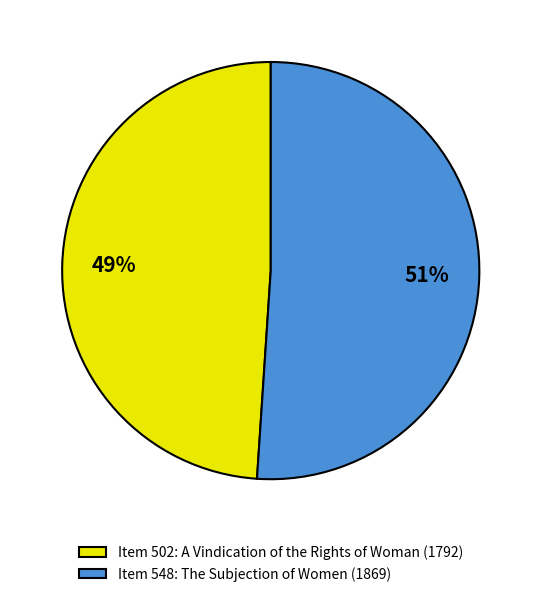

What is the smallest slice in the pie chart?

Item 502: A Vindication of the Rights of Woman (1792)